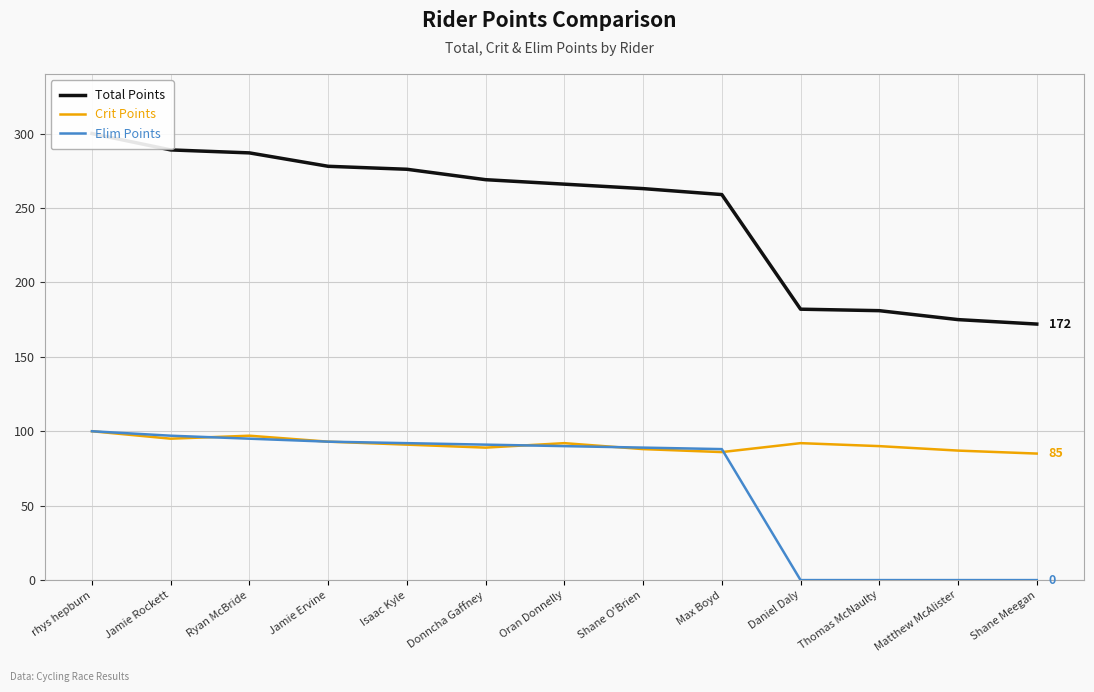

True or false: Elim Points and Crit Points intersect in this chart.

True